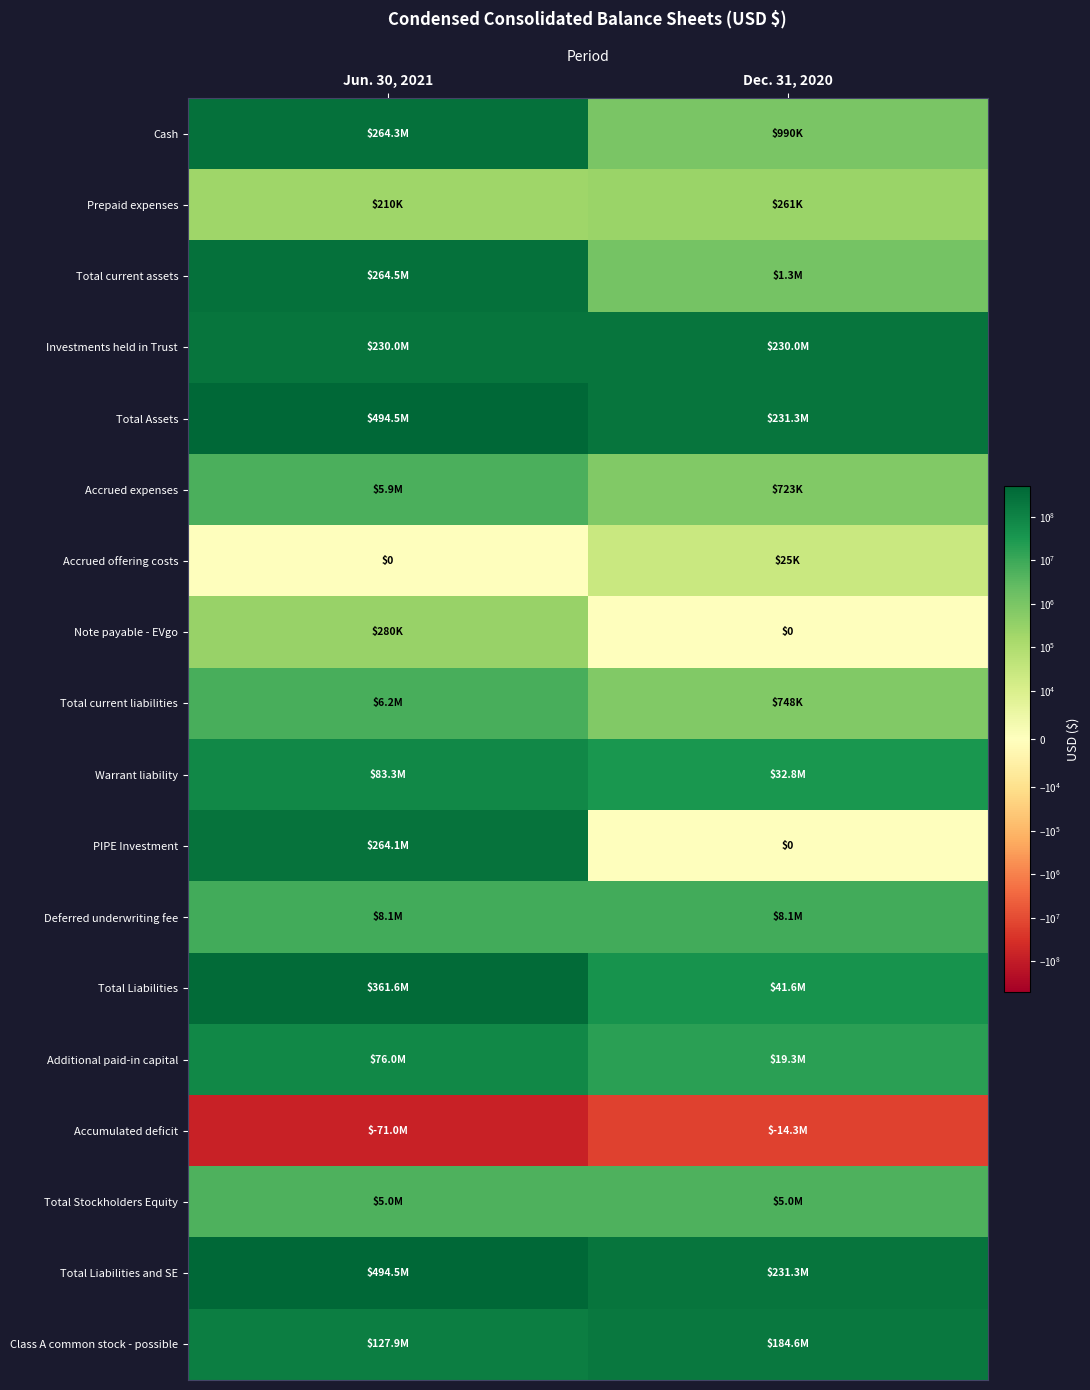

What is the difference between the Total Liabilities values at Jun. 30, 2021 and Dec. 31, 2020?

319946919